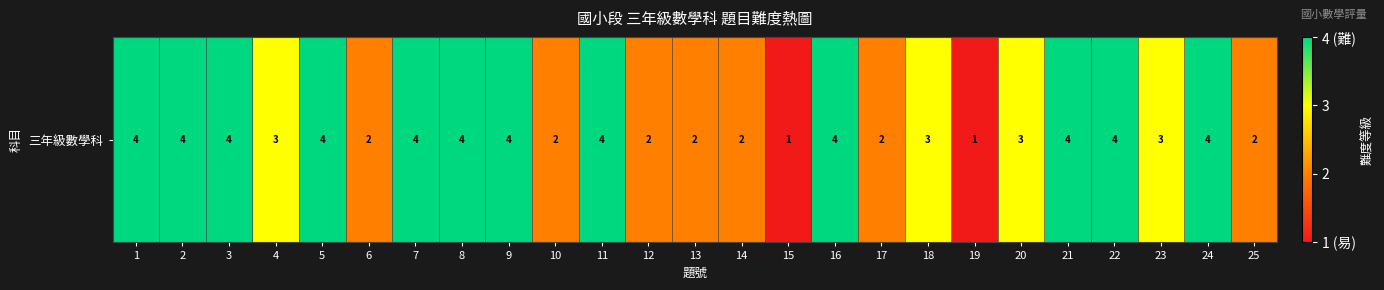

Read the value at 6.

2